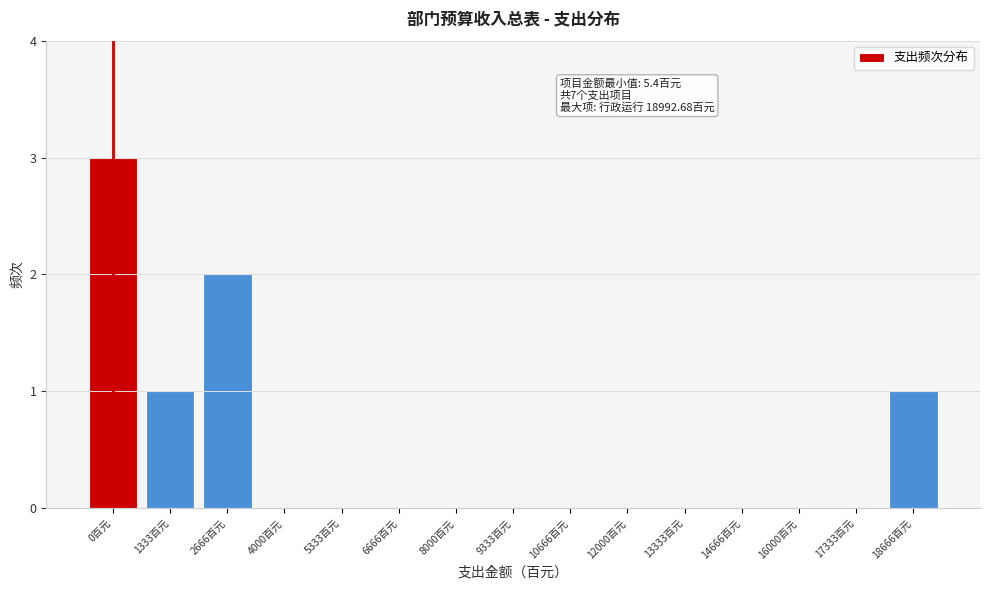

Reading left to right, transcribe all the data shown in this chart.

0百元=3	1333百元=1	2666百元=2	4000百元=0	5333百元=0	6666百元=0	8000百元=0	9333百元=0	10666百元=0	12000百元=0	13333百元=0	14666百元=0	16000百元=0	17333百元=0	18666百元=1